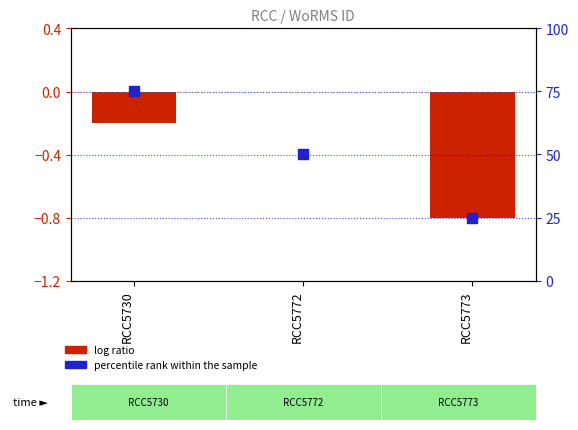

What are all the series names shown in the legend?

log ratio, percentile rank within the sample